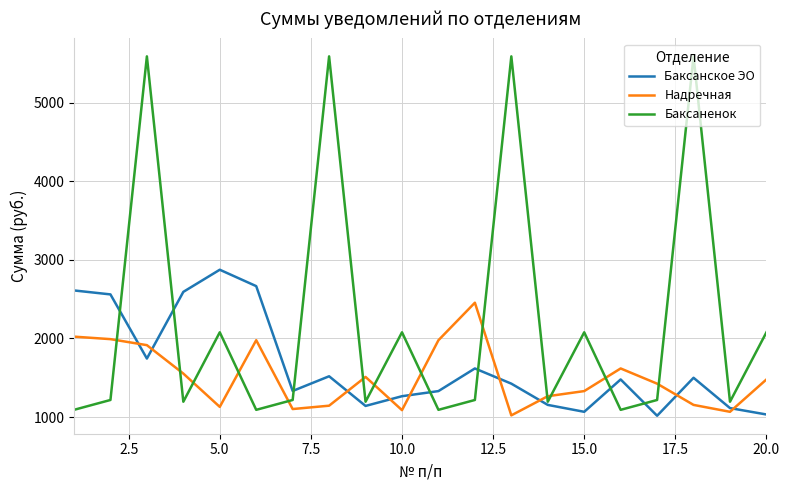

Which series has the widest spread of values?

Баксаненок